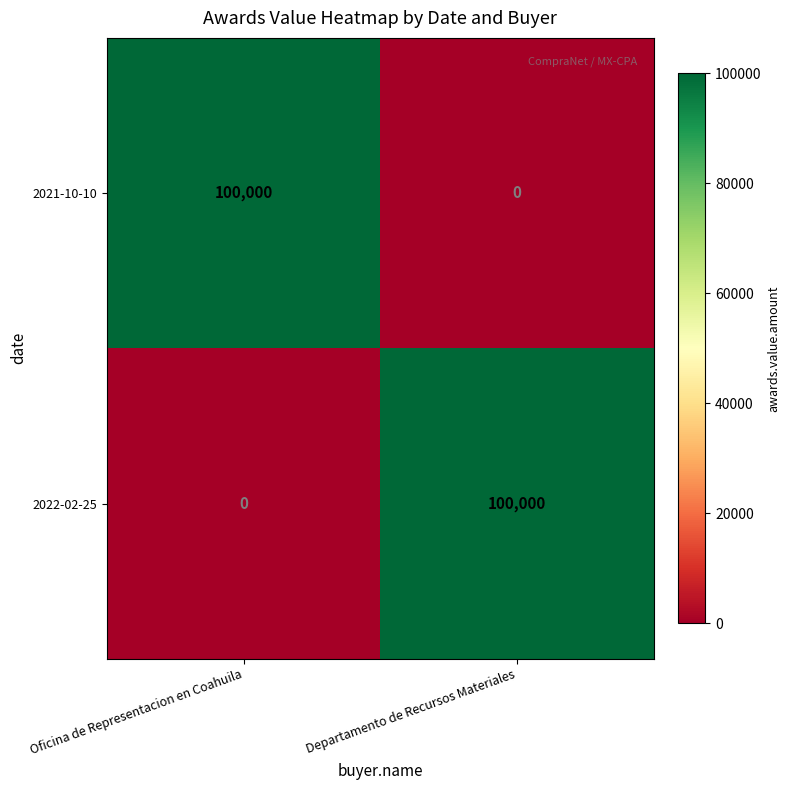

Reading left to right, list all the values displayed in this chart.

2021-10-10: Oficina de Representacion en Coahuila=100000	Departamento de Recursos Materiales=0
2022-02-25: Oficina de Representacion en Coahuila=0	Departamento de Recursos Materiales=100000